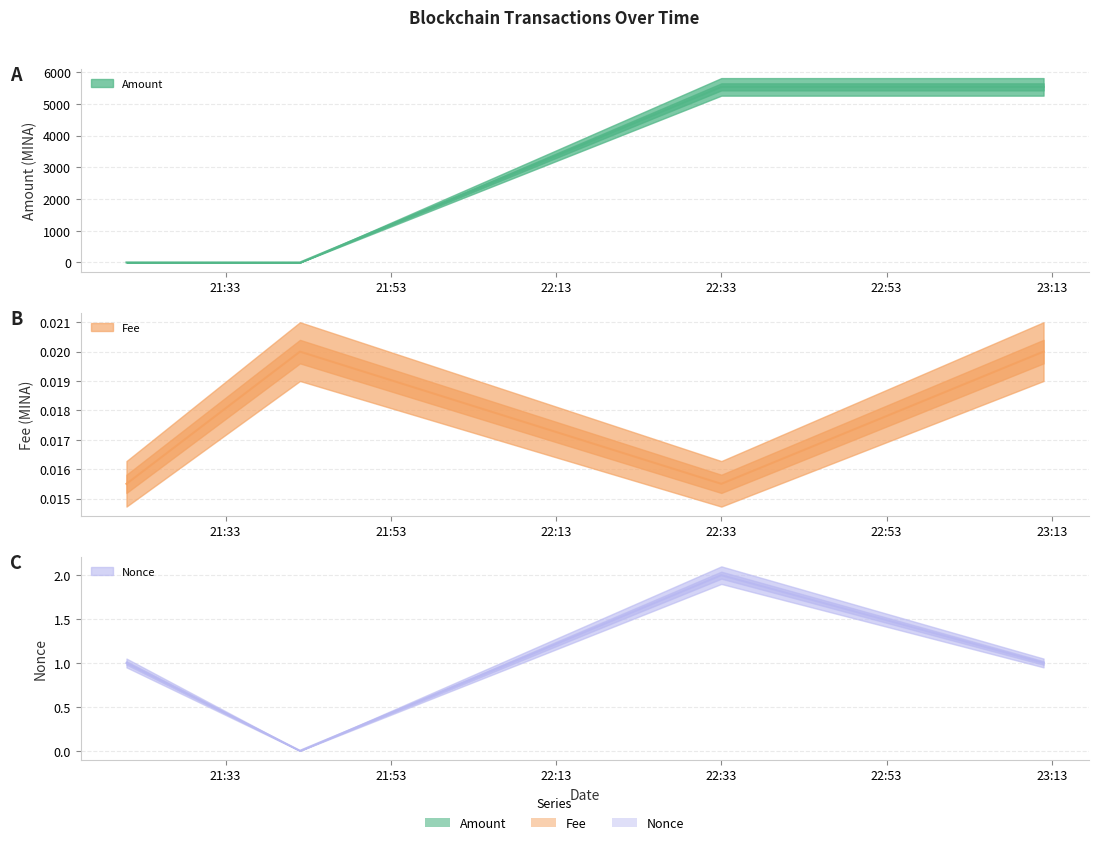

Is it true that Amount equals 5540.2 at 22:33?

True